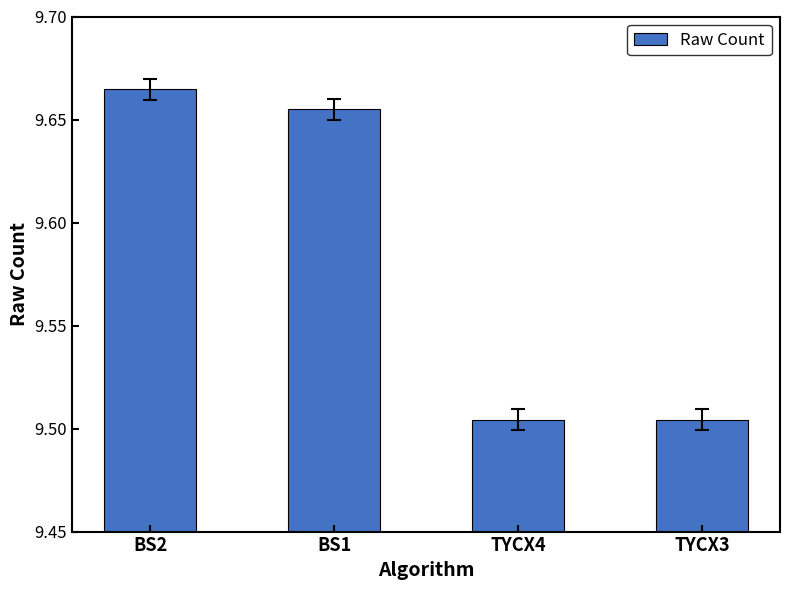

What is the label of the 2nd bar from the right?

TYCX4